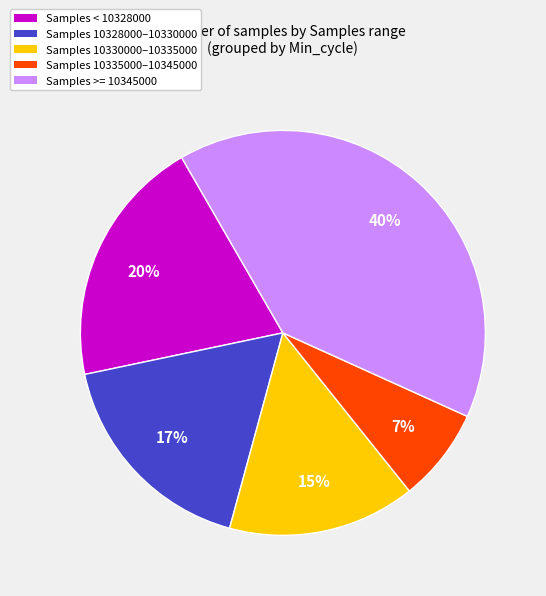

To the nearest percent, what is the average slice percentage?

20%